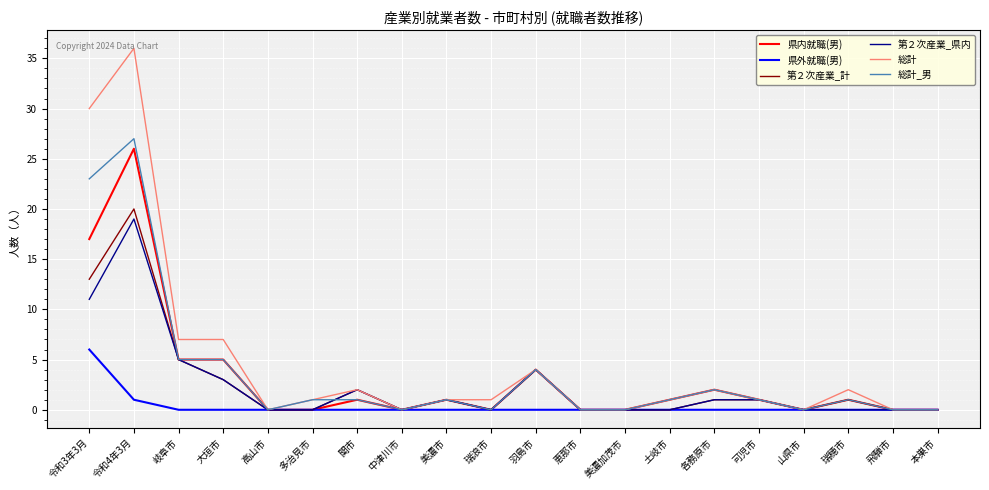

What is the spread (max minus min) of values at 令和3年3月?

24